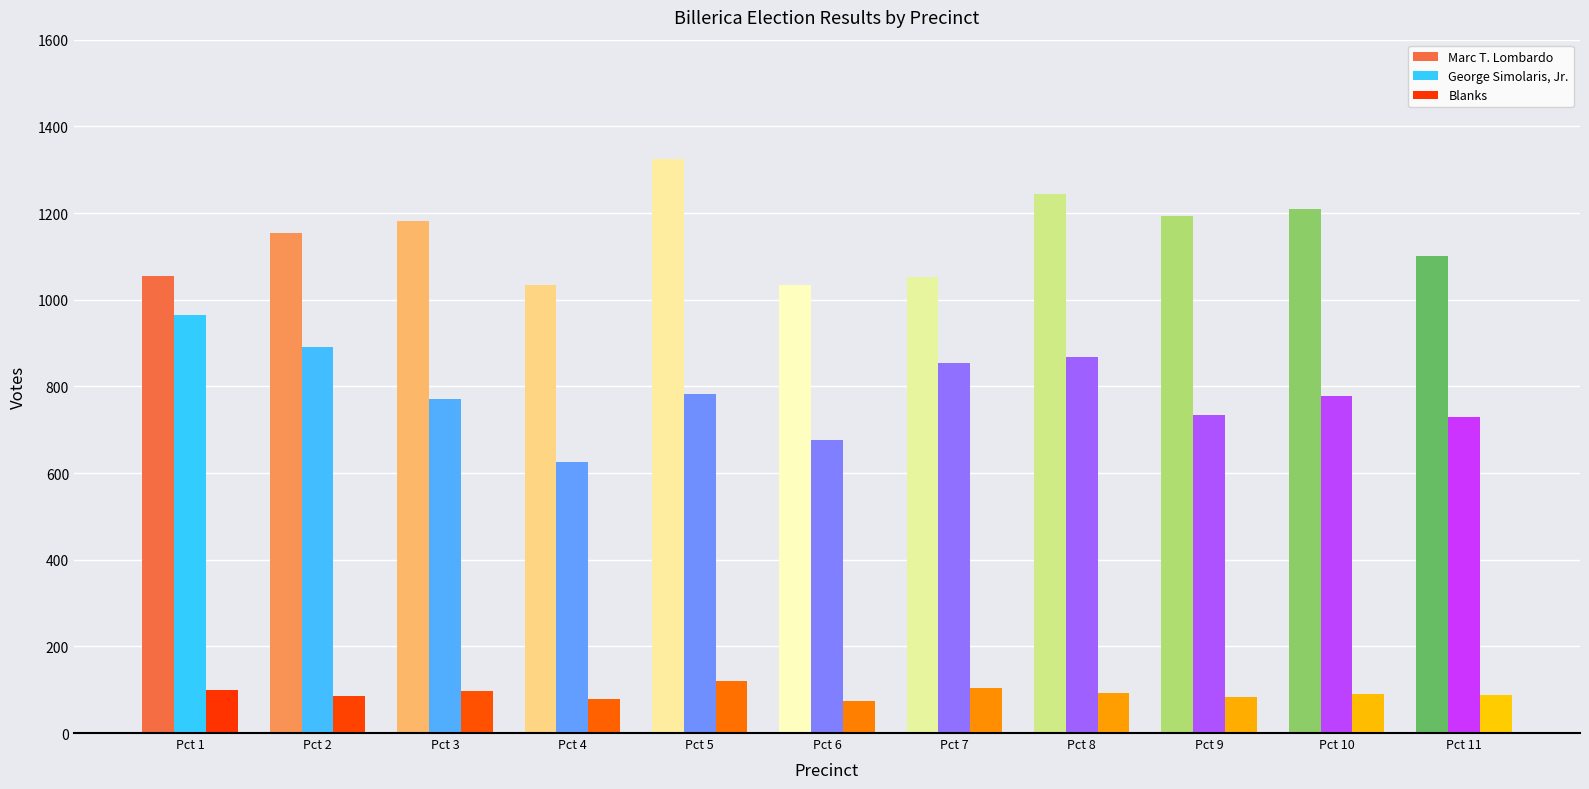

What is the value of the George Simolaris, Jr. bar at the 3rd from the left?

770